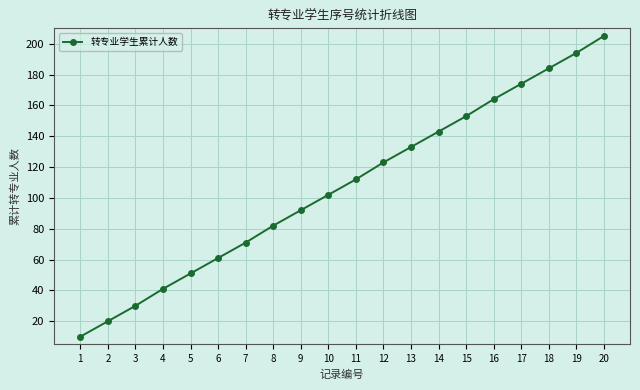

How many categories are shown in the chart?

20